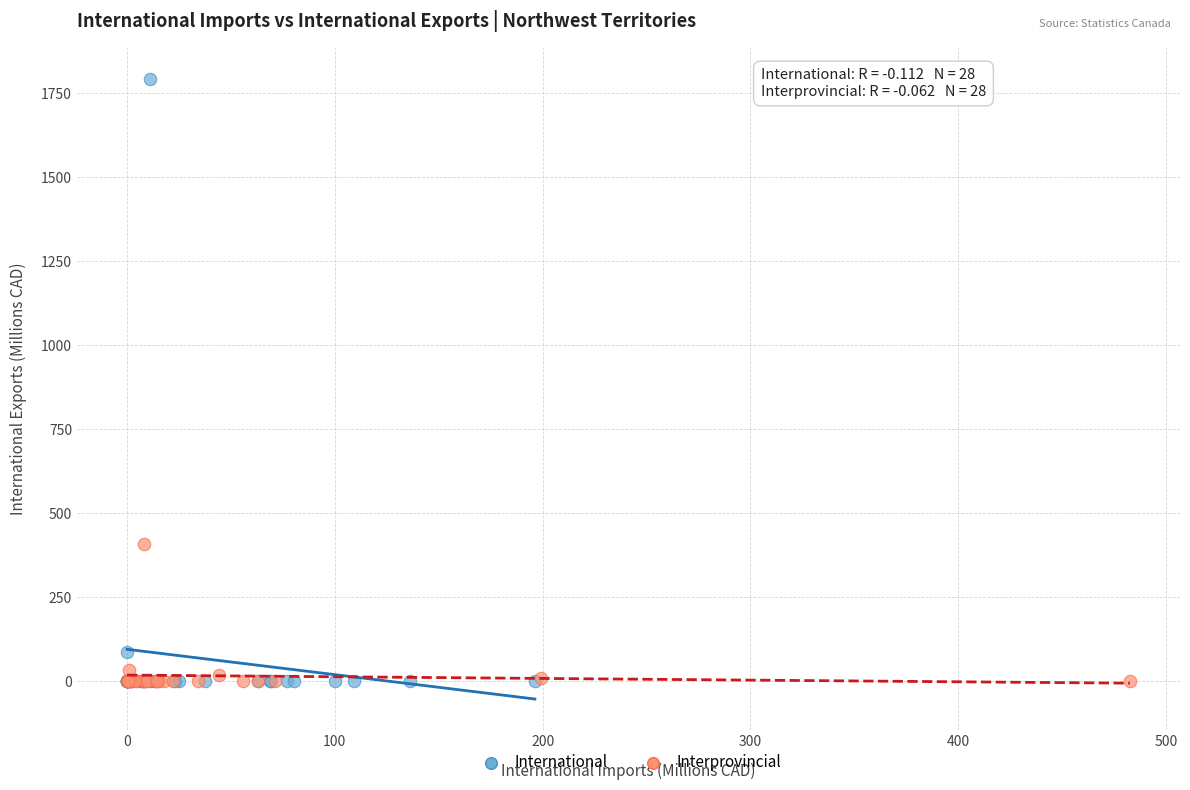

What are all the series names shown in the legend?

International, Interprovincial